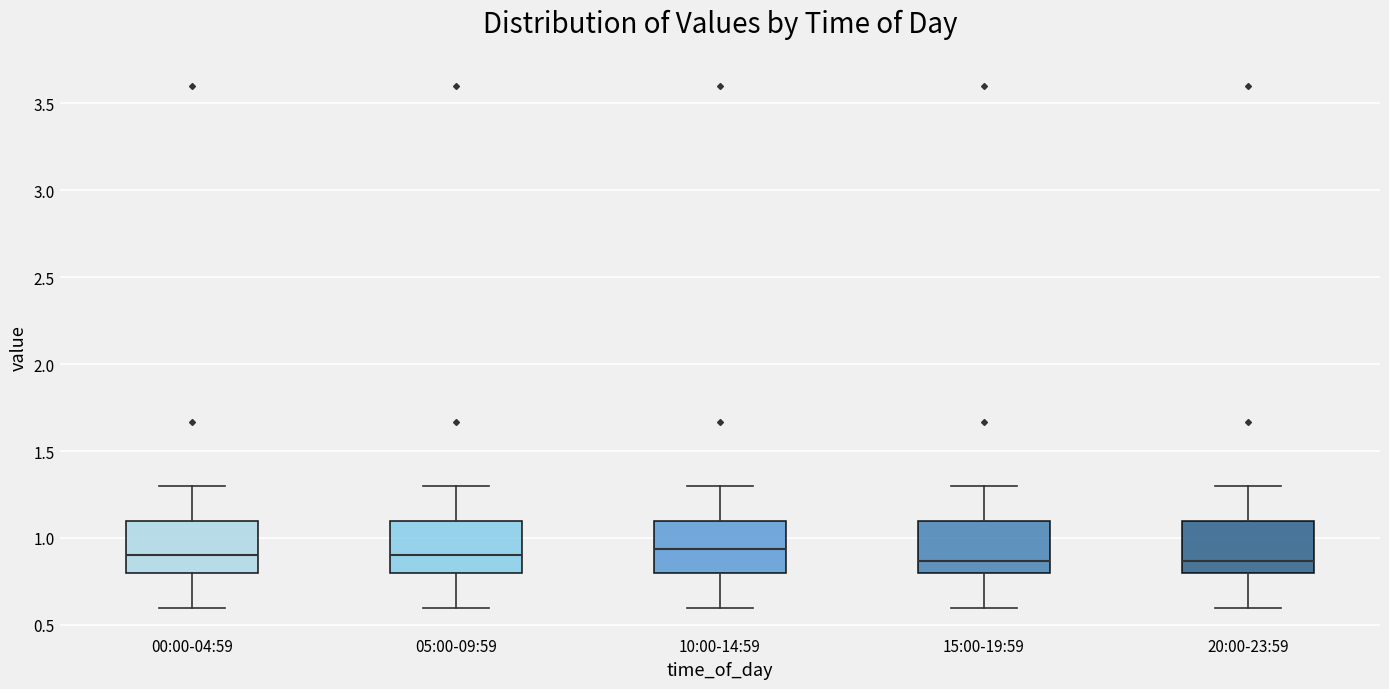

Reading left to right, transcribe this box plot: for each box, give where its median line is, the range the box spans, and where its two whiskers end, as read against the y-axis. The values are not printed on the chart, so give them approximately, as read against the axis.

00:00-04:59: median 0.90, box 0.80 to 1.10, whiskers 0.60 to 1.30
05:00-09:59: median 0.90, box 0.80 to 1.10, whiskers 0.60 to 1.30
10:00-14:59: median 0.95, box 0.80 to 1.10, whiskers 0.60 to 1.30
15:00-19:59: median 0.85, box 0.80 to 1.10, whiskers 0.60 to 1.30
20:00-23:59: median 0.85, box 0.80 to 1.10, whiskers 0.60 to 1.30